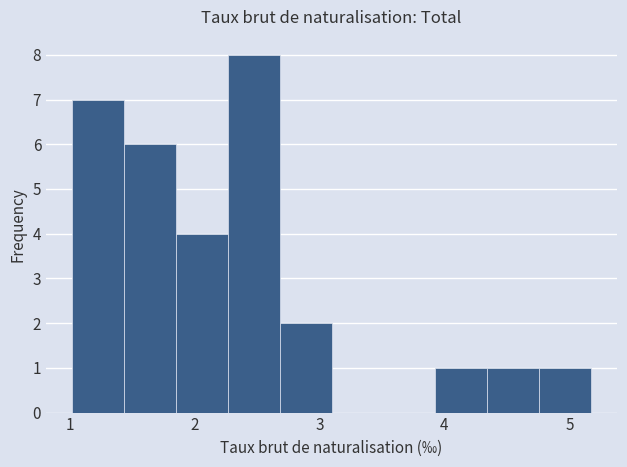

Which range on the x-axis has the tallest bar?

2.3 to 2.7